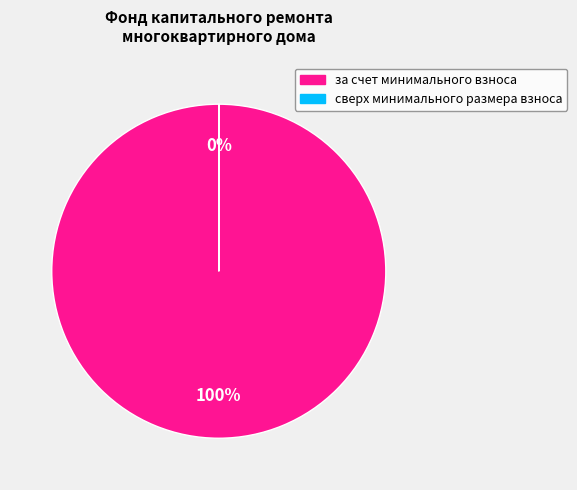

Is there a majority slice in this chart?

Yes